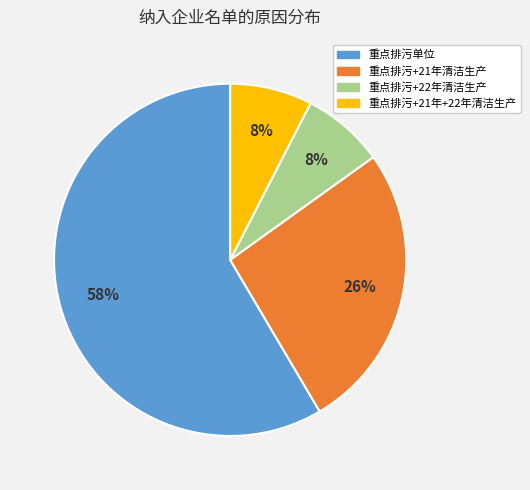

Count the number of slices in the pie.

4